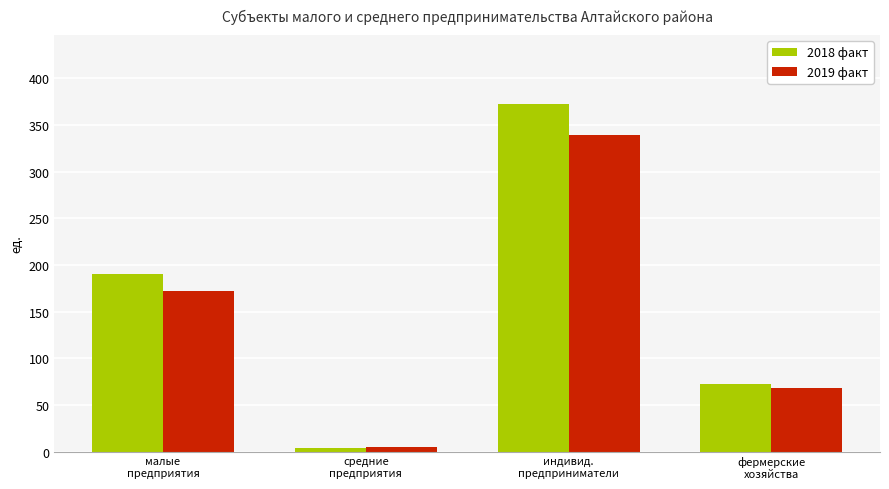

What value does the 2019 факт series have at фермерские
хозяйства?

68